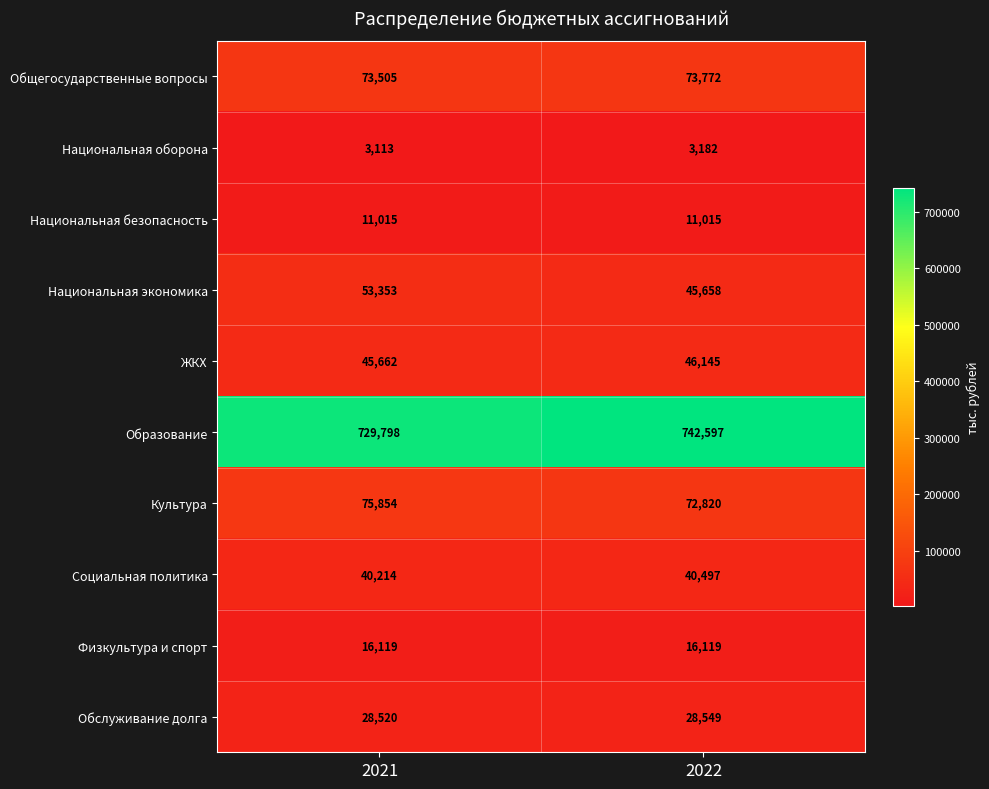

What is the spread (max minus min) of values at 2022?

739415